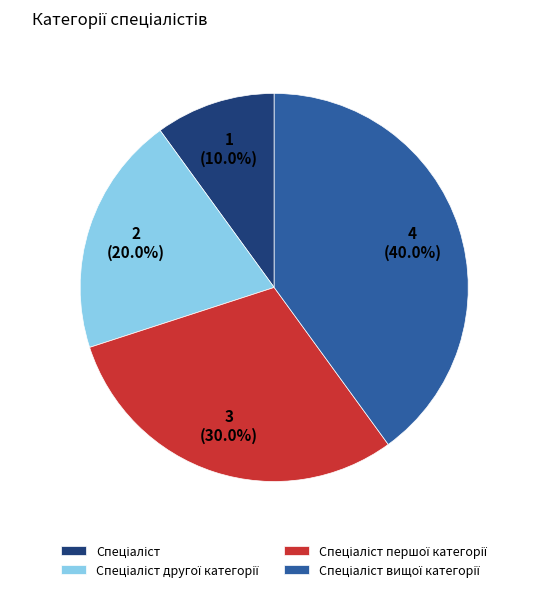

Count the number of slices in the pie.

4